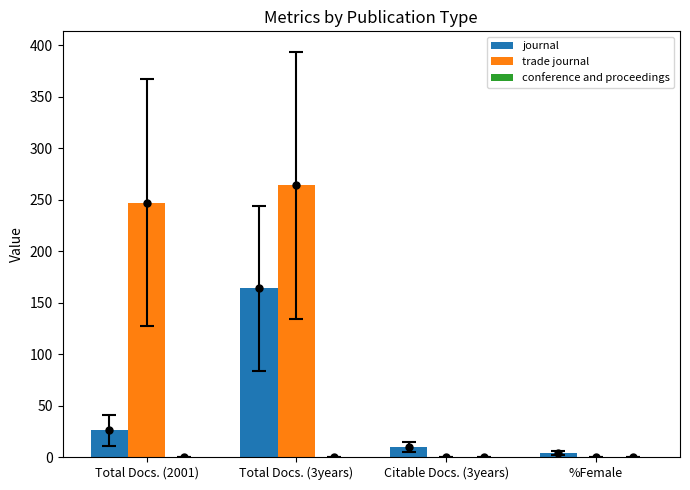

At which label does journal reach its peak?

Total Docs. (3years)